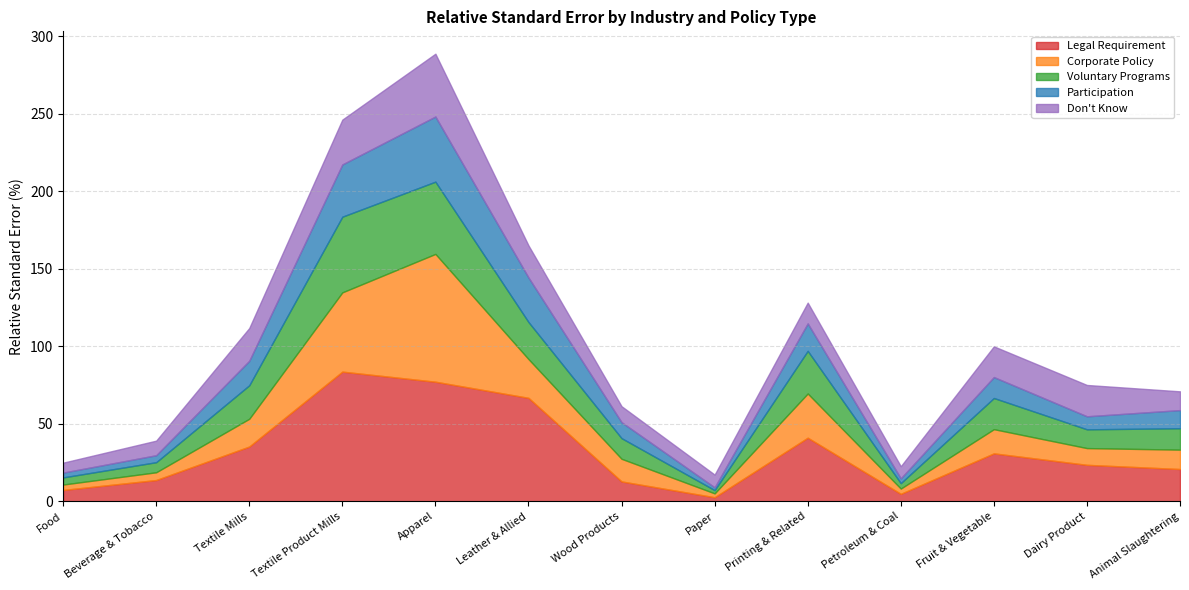

Reading right to left, what are all the values shown in this chart?

Legal Requirement: 20.8	23.5	30.9	4.8	41.0	2.6	12.8	66.7	77.1	83.6	35.3	13.7	7.3
Corporate Policy: 12.5	10.8	15.6	3.4	28.5	2.5	14.6	25.0	82.4	51.1	17.9	5.0	3.5
Voluntary Programs: 13.8	12.1	20.1	3.5	27.5	2.1	13.3	23.9	46.6	48.8	21.6	6.5	4.6
Participation: 11.7	8.4	13.5	3.1	17.7	1.8	10.3	28.7	42.0	33.7	15.8	4.5	3.1
Don't Know: 12.1	20.2	19.8	7.8	13.4	8.2	10.3	20.7	40.5	28.9	21.1	9.4	6.4